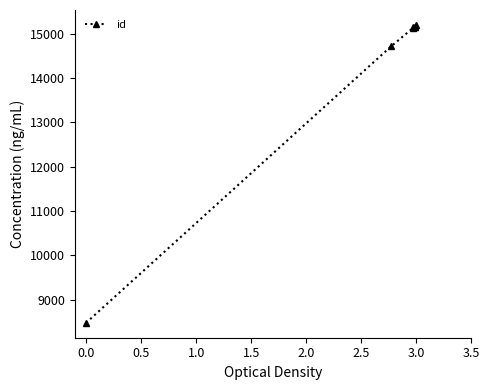

Does the chart have visible grid lines?

No